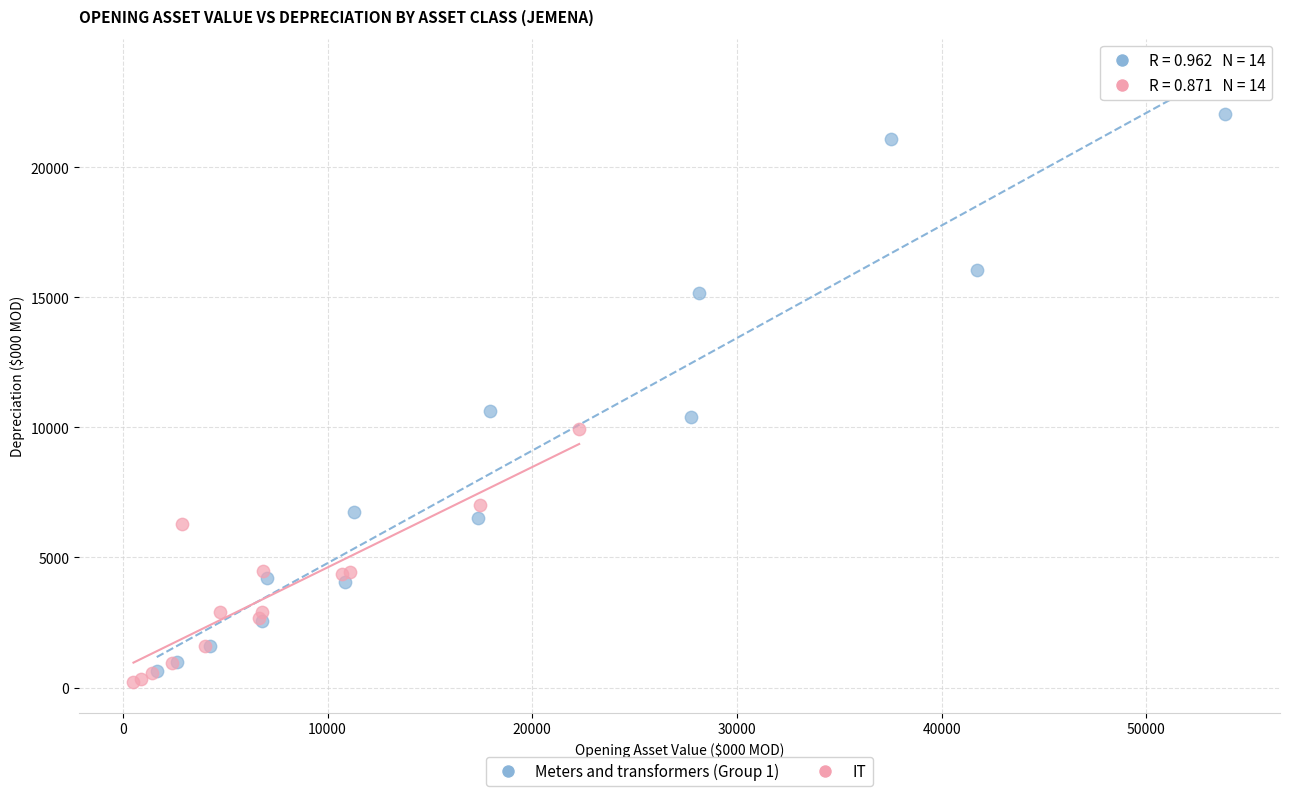

Which series has the widest spread of Y values?

Meters and transformers (Group 1)